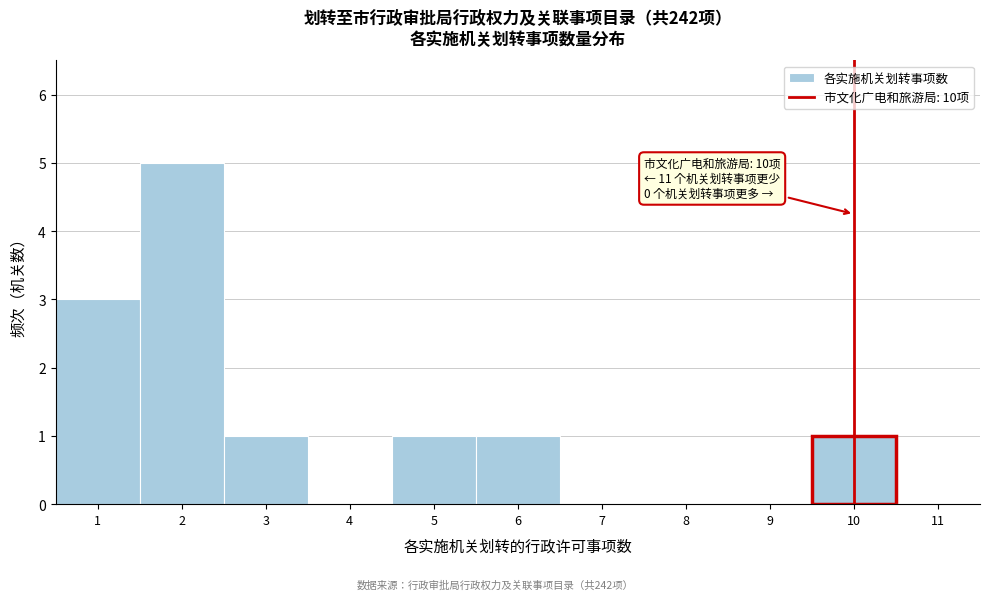

Over which range of the x-axis is the bar tallest?

1.5 to 2.5